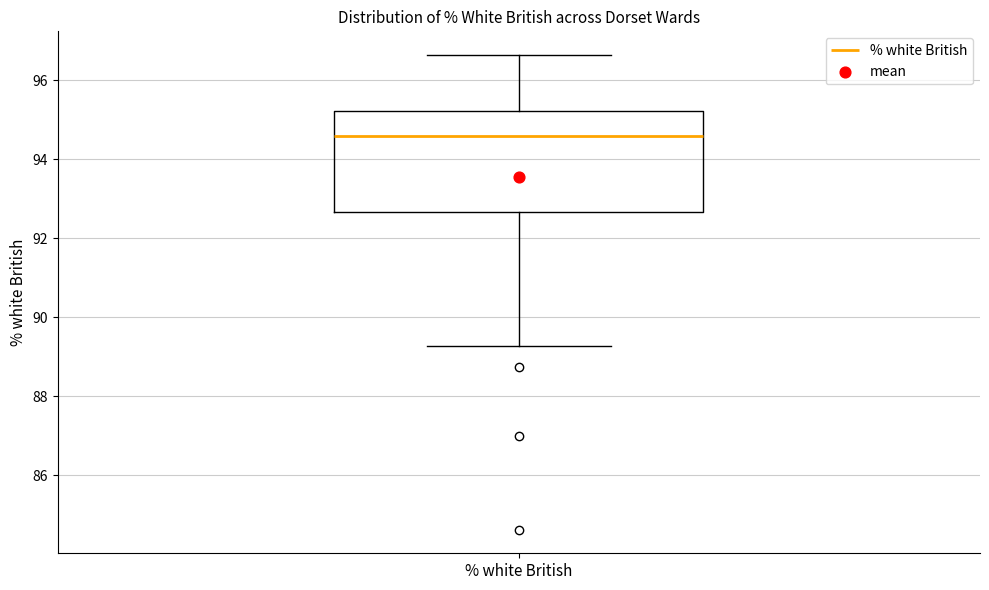

Transcribe this box plot: give where the median line is, the range the box spans, and where the two whiskers end, as read against the y-axis. The values are not printed on the chart, so give them approximately, as read against the axis.

median 94.6, box 92.6 to 95.2, whiskers 89.2 to 96.6